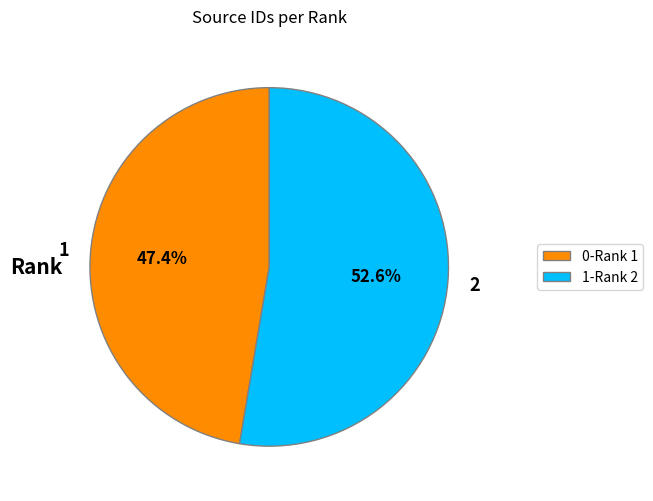

What is the ratio of the value at 0-Rank 1 to the value at 1-Rank 2?

0.9